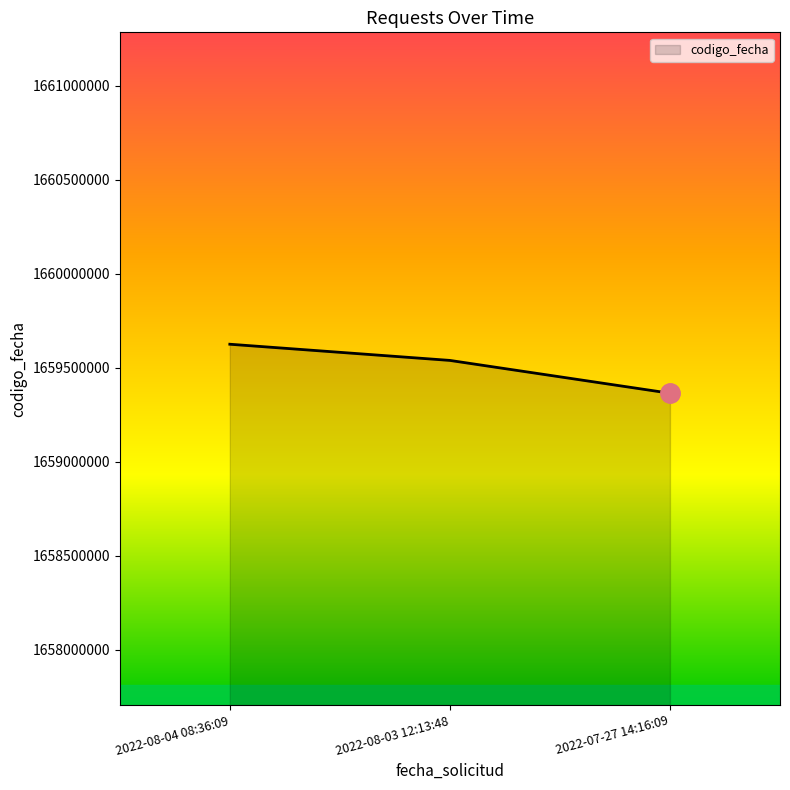

Reading right to left, extract all data points from this chart.

1659363750	1659538364	1659624489